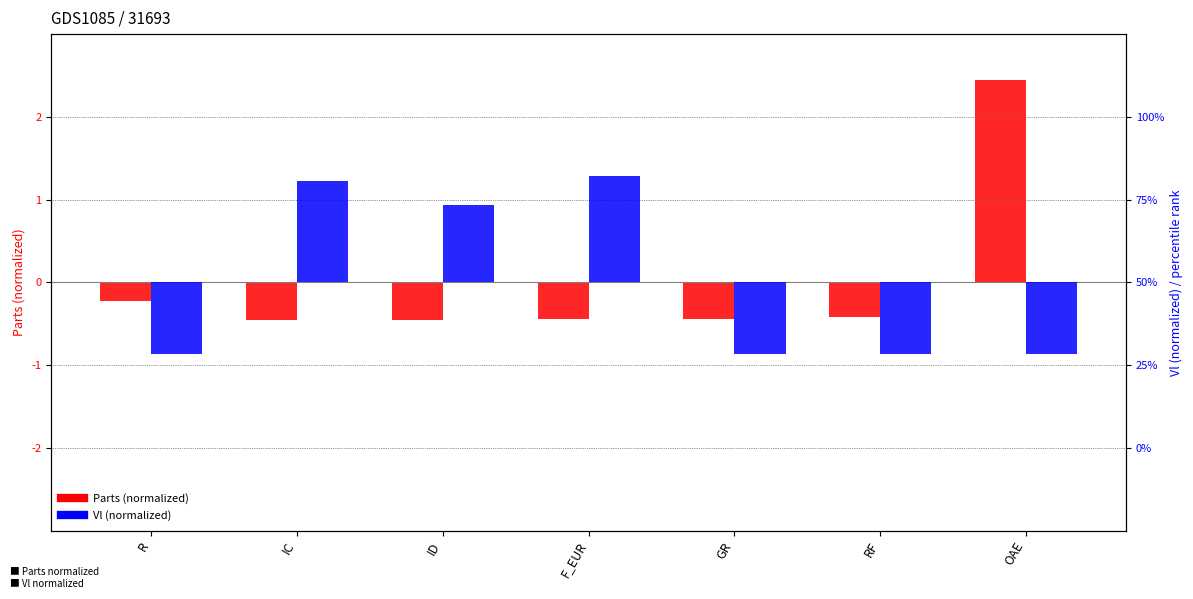

At IC, list the series in order from smallest to largest.

Parts (normalized), Vl (normalized)